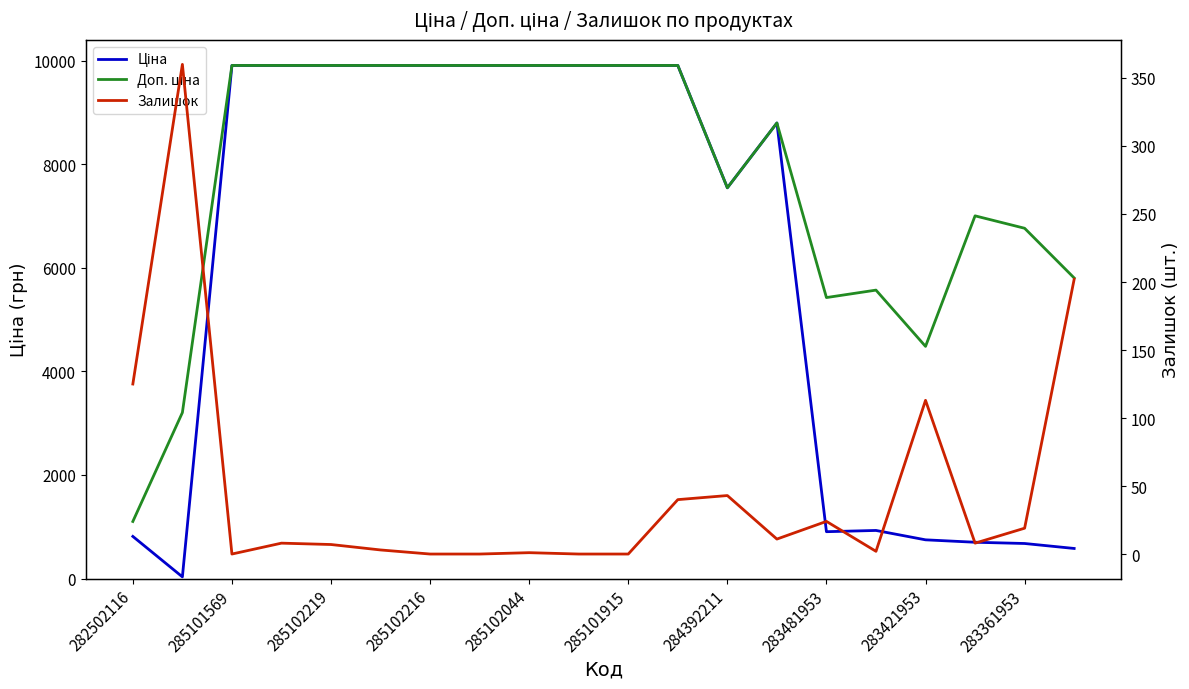

What is the greatest value displayed?

9908.5